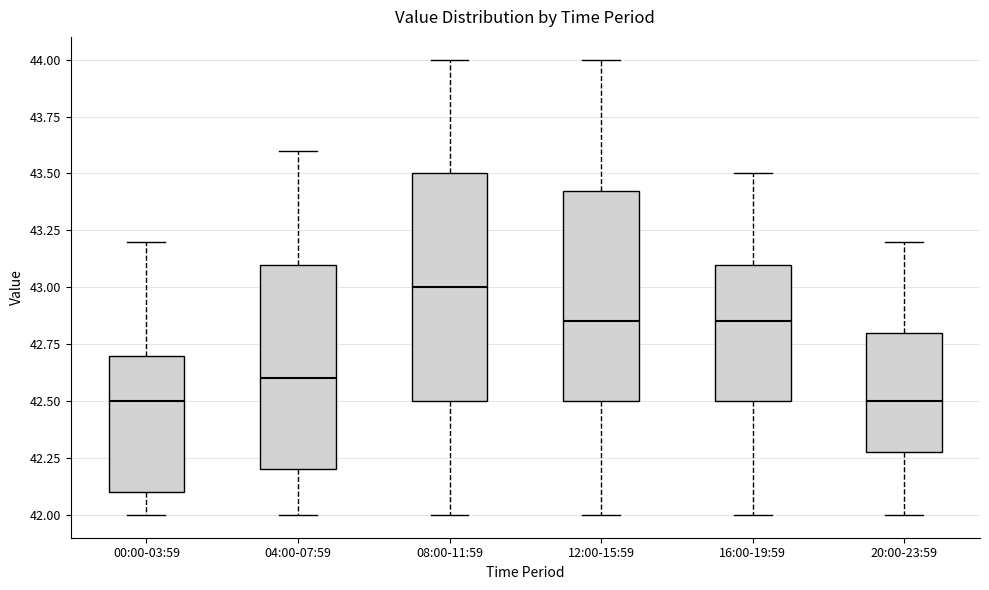

Which box's median line is the highest?

08:00-11:59